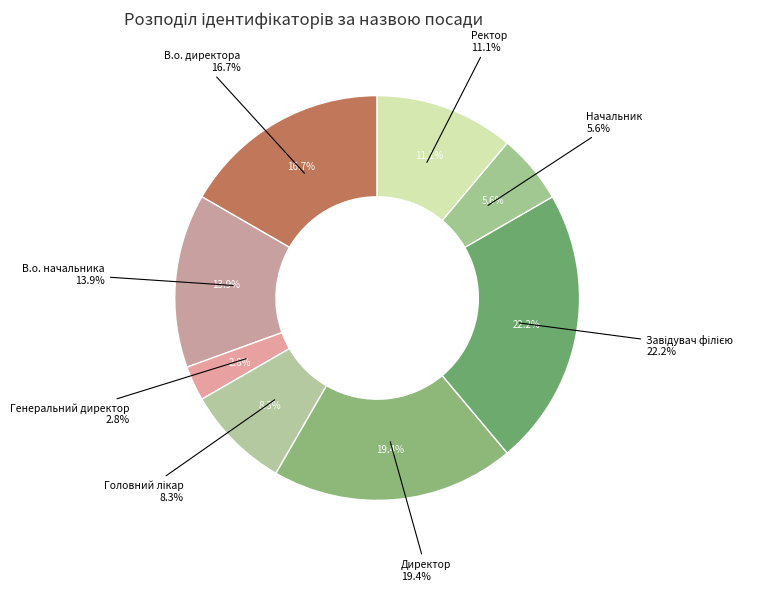

Count the number of slices in the pie.

8